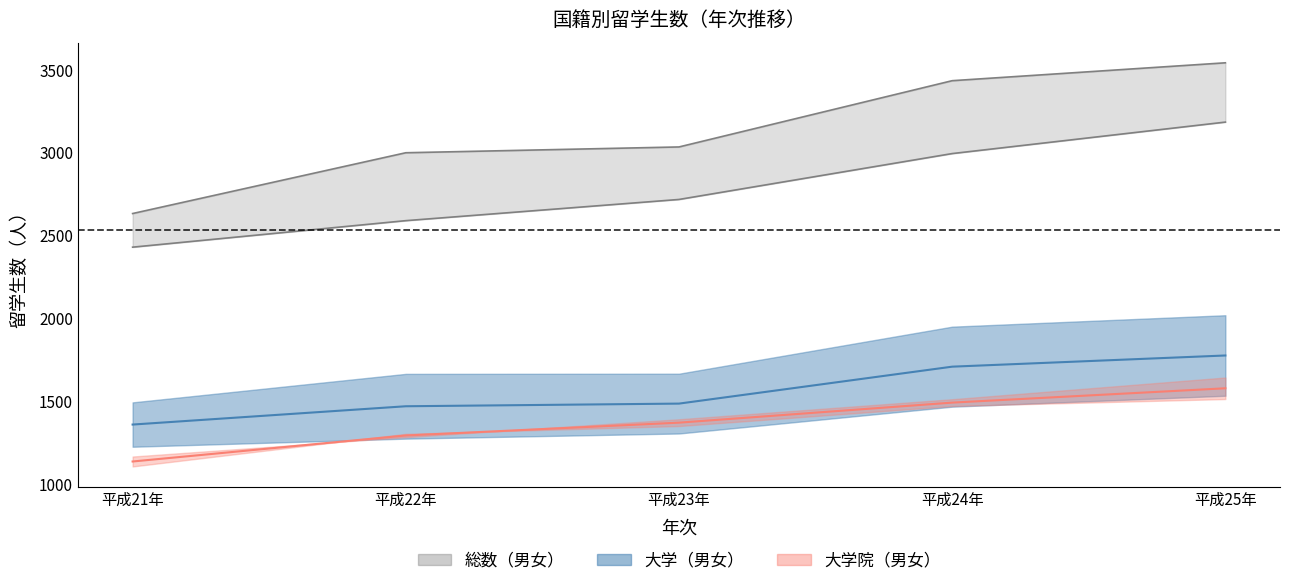

True or false: 大学（平均） and 大学院（平均） cross at least once.

False